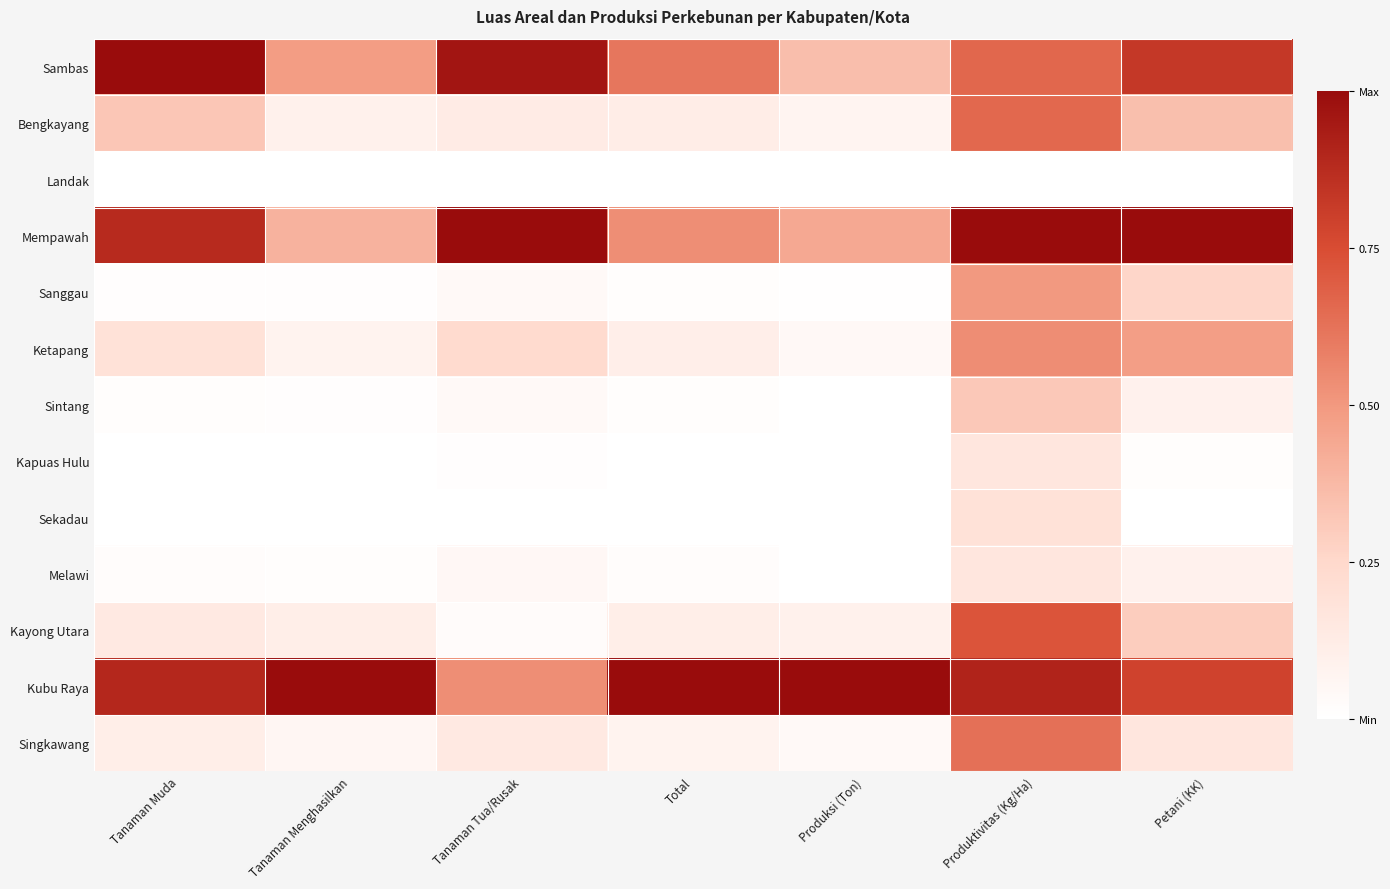

Reading right to left, what are all the values shown in this chart?

Sambas: Petani (KK)=0.8	Produktivitas (Kg/Ha)=0.7	Produksi (Ton)=0.4	Total=0.6	Tanaman Tua/Rusak=1.0	Tanaman Menghasilkan=0.5	Tanaman Muda=1.0
Bengkayang: Petani (KK)=0.3	Produktivitas (Kg/Ha)=0.7	Produksi (Ton)=0.1	Total=0.1	Tanaman Tua/Rusak=0.1	Tanaman Menghasilkan=0.1	Tanaman Muda=0.3
Landak: Petani (KK)=0.0	Produktivitas (Kg/Ha)=0.0	Produksi (Ton)=0.0	Total=0.0	Tanaman Tua/Rusak=0.0	Tanaman Menghasilkan=0.0	Tanaman Muda=0.0
Mempawah: Petani (KK)=1.0	Produktivitas (Kg/Ha)=1.0	Produksi (Ton)=0.4	Total=0.5	Tanaman Tua/Rusak=1.0	Tanaman Menghasilkan=0.4	Tanaman Muda=0.9
Sanggau: Petani (KK)=0.3	Produktivitas (Kg/Ha)=0.5	Produksi (Ton)=0.0	Total=0.0	Tanaman Tua/Rusak=0.0	Tanaman Menghasilkan=0.0	Tanaman Muda=0.0
Ketapang: Petani (KK)=0.5	Produktivitas (Kg/Ha)=0.5	Produksi (Ton)=0.0	Total=0.1	Tanaman Tua/Rusak=0.2	Tanaman Menghasilkan=0.1	Tanaman Muda=0.2
Sintang: Petani (KK)=0.1	Produktivitas (Kg/Ha)=0.3	Produksi (Ton)=0.0	Total=0.0	Tanaman Tua/Rusak=0.0	Tanaman Menghasilkan=0.0	Tanaman Muda=0.0
Kapuas Hulu: Petani (KK)=0.0	Produktivitas (Kg/Ha)=0.2	Produksi (Ton)=0.0	Total=0.0	Tanaman Tua/Rusak=0.0	Tanaman Menghasilkan=0.0	Tanaman Muda=0.0
Sekadau: Petani (KK)=0.0	Produktivitas (Kg/Ha)=0.2	Produksi (Ton)=0.0	Total=0.0	Tanaman Tua/Rusak=0.0	Tanaman Menghasilkan=0.0	Tanaman Muda=0.0
Melawi: Petani (KK)=0.1	Produktivitas (Kg/Ha)=0.2	Produksi (Ton)=0.0	Total=0.0	Tanaman Tua/Rusak=0.0	Tanaman Menghasilkan=0.0	Tanaman Muda=0.0
Kayong Utara: Petani (KK)=0.3	Produktivitas (Kg/Ha)=0.7	Produksi (Ton)=0.1	Total=0.1	Tanaman Tua/Rusak=0.0	Tanaman Menghasilkan=0.1	Tanaman Muda=0.1
Kubu Raya: Petani (KK)=0.8	Produktivitas (Kg/Ha)=0.9	Produksi (Ton)=1.0	Total=1.0	Tanaman Tua/Rusak=0.5	Tanaman Menghasilkan=1.0	Tanaman Muda=0.9
Singkawang: Petani (KK)=0.2	Produktivitas (Kg/Ha)=0.6	Produksi (Ton)=0.0	Total=0.1	Tanaman Tua/Rusak=0.1	Tanaman Menghasilkan=0.1	Tanaman Muda=0.1